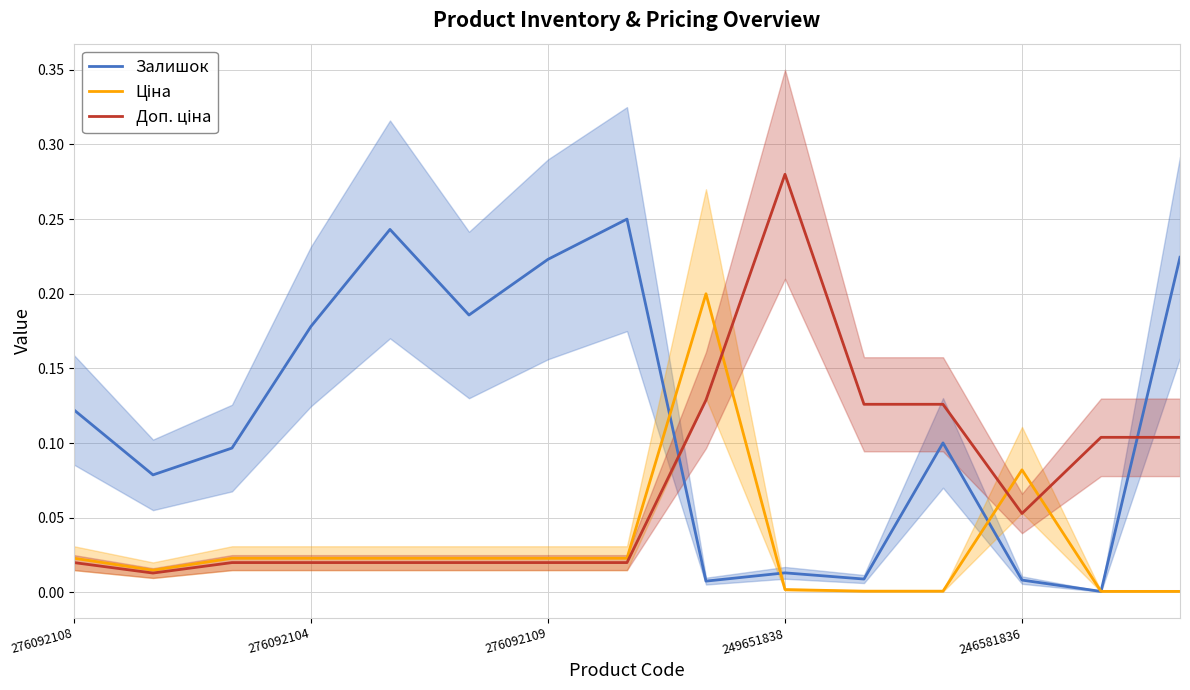

The value of Доп. ціна at 276092104 is 0.0. True or false?

False